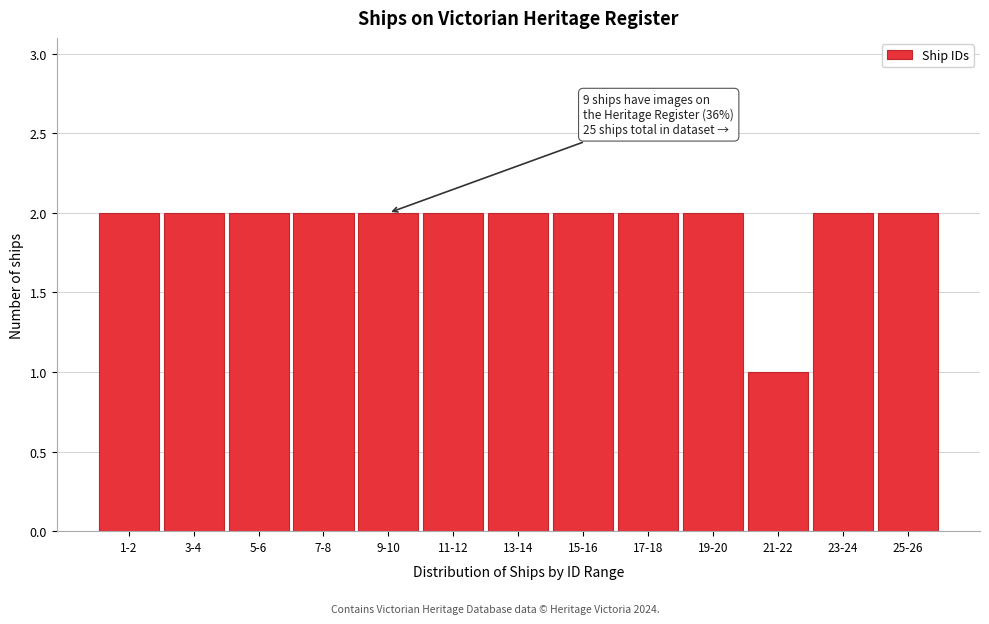

Reading left to right, list all the values displayed in this chart.

2	2	2	2	2	2	2	2	2	2	1	2	2